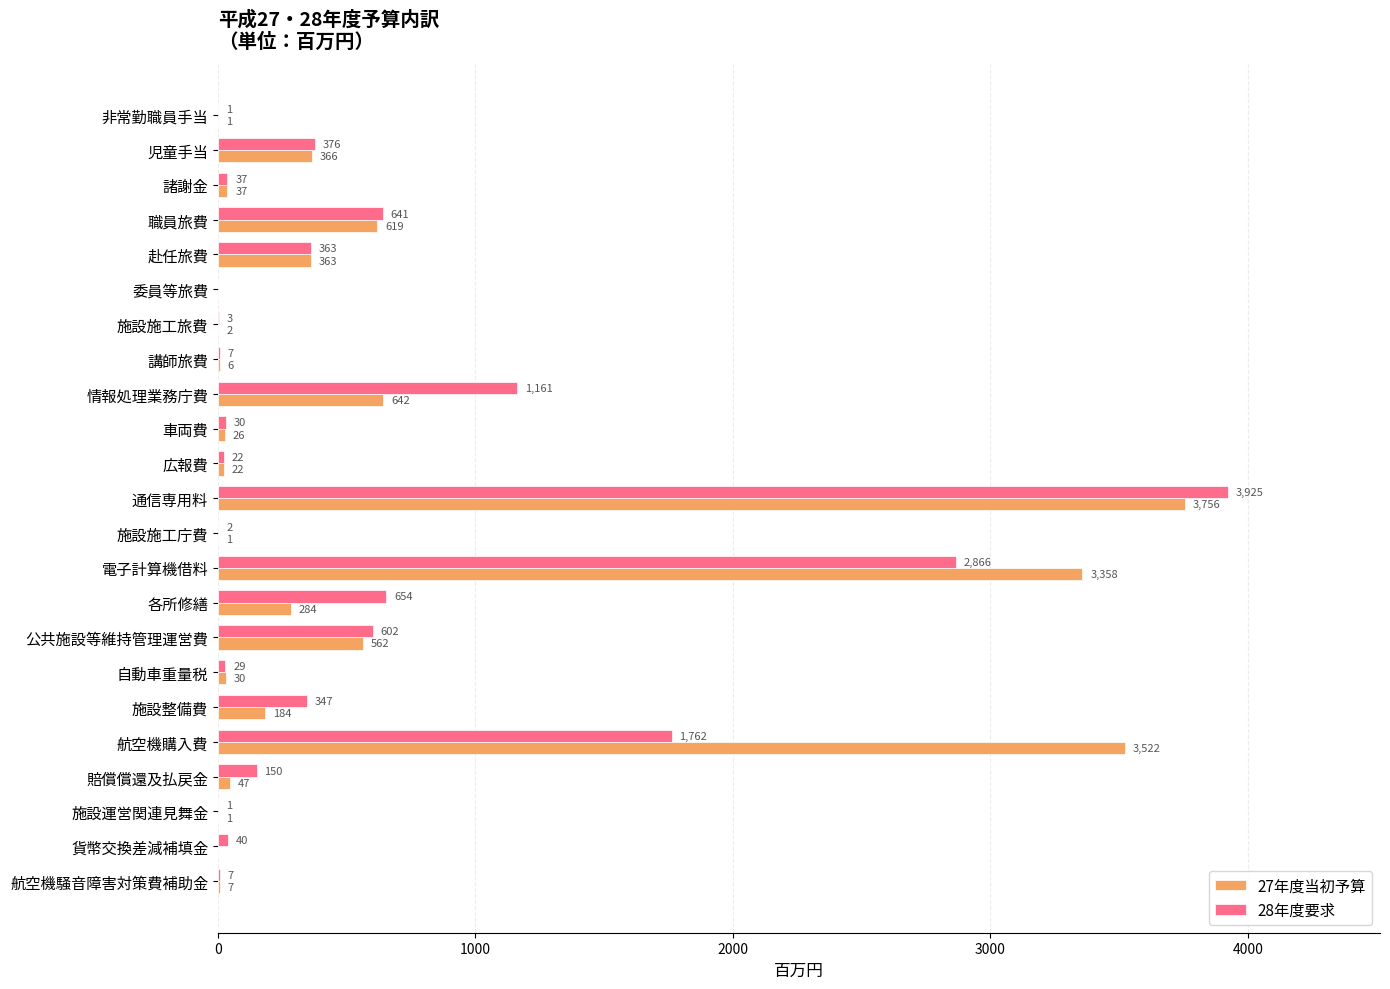

Which series has the largest total across all categories?

27年度当初予算